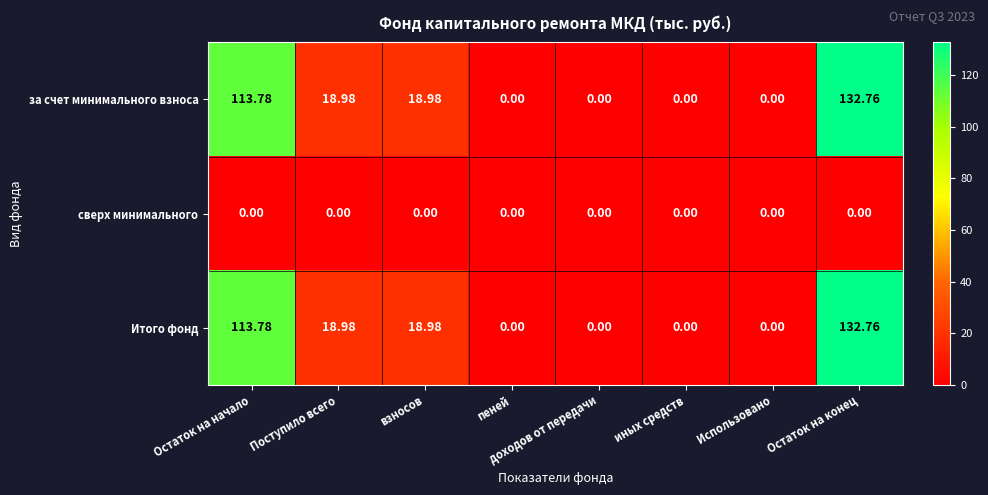

At how many categories does at least one series exceed 97?

2